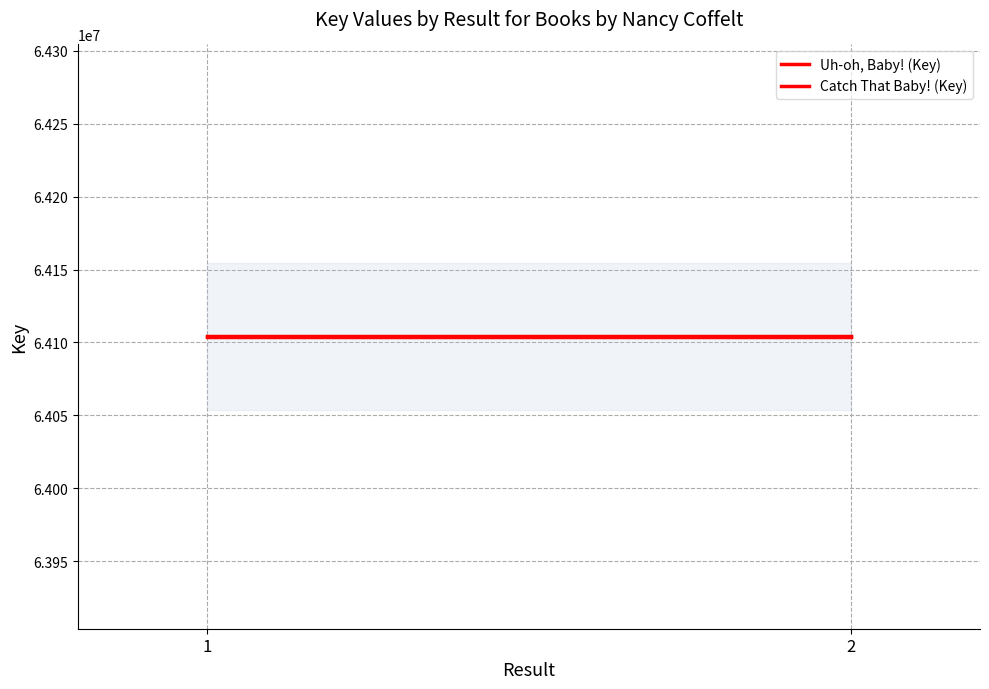

At which category is the sum across all series the highest?

1